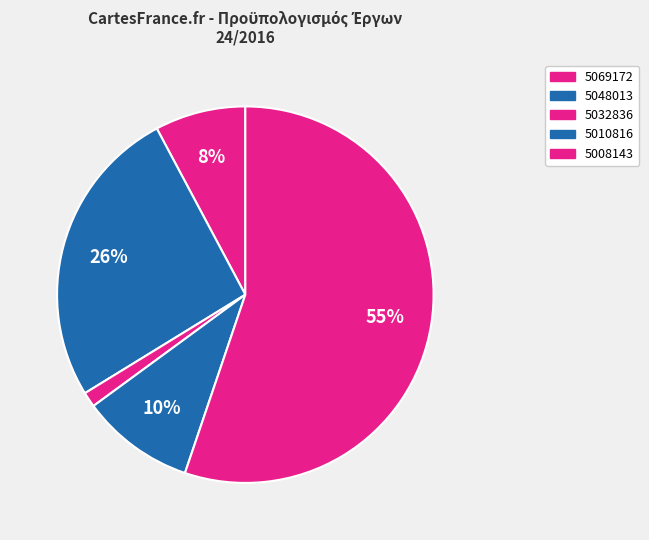

What percentage is the 5032836 slice, to the nearest percent?

1%